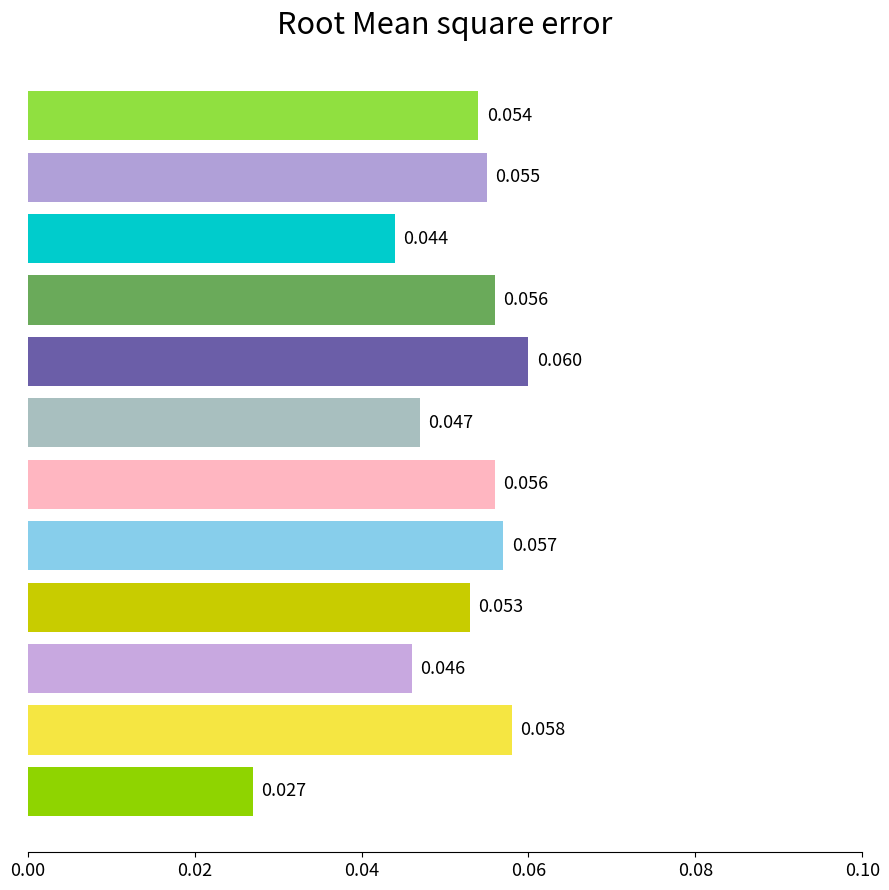

How many series are shown in this chart?

1